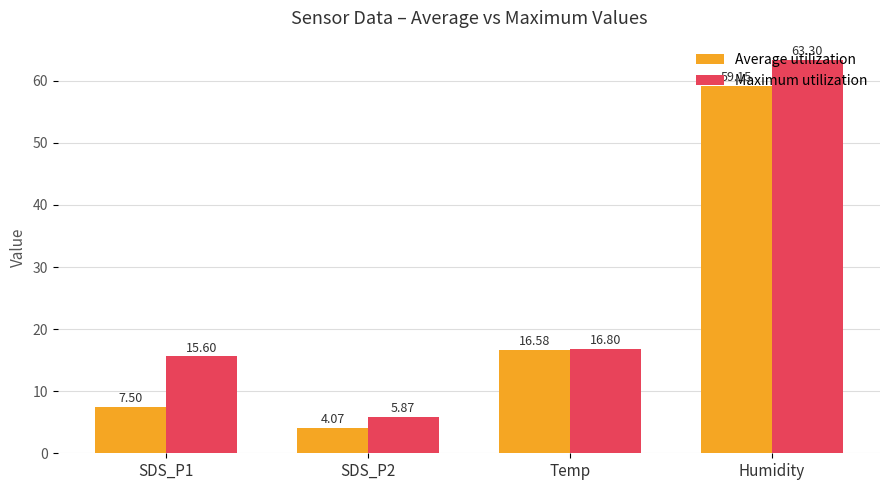

Where is Average utilization nearest to the value 31?

Temp